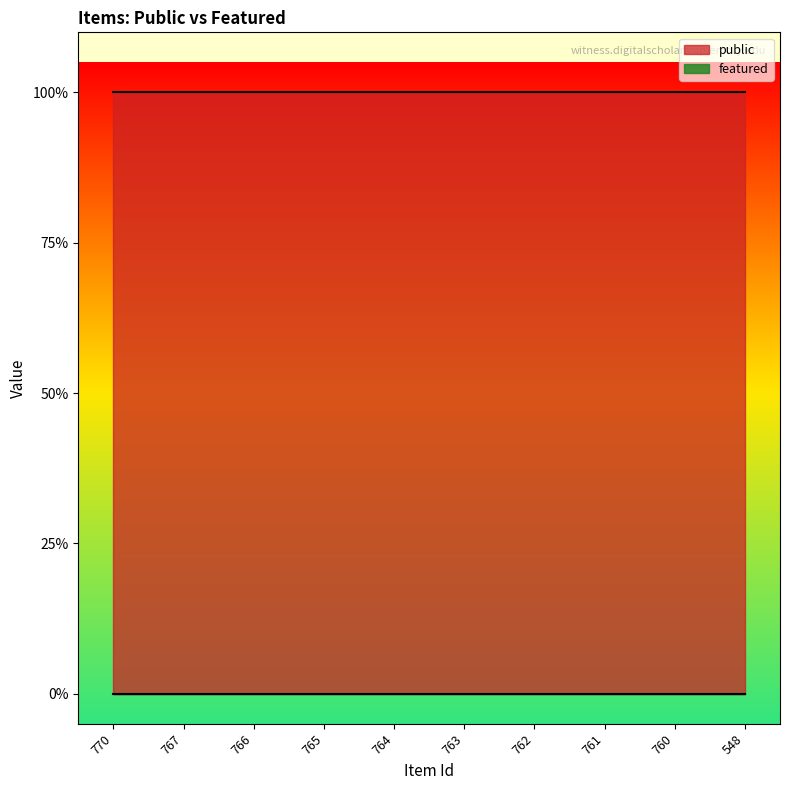

Reading right to left, extract all data points from this chart.

public: 1	1	1	1	1	1	1	1	1	1
featured: 0	0	0	0	0	0	0	0	0	0